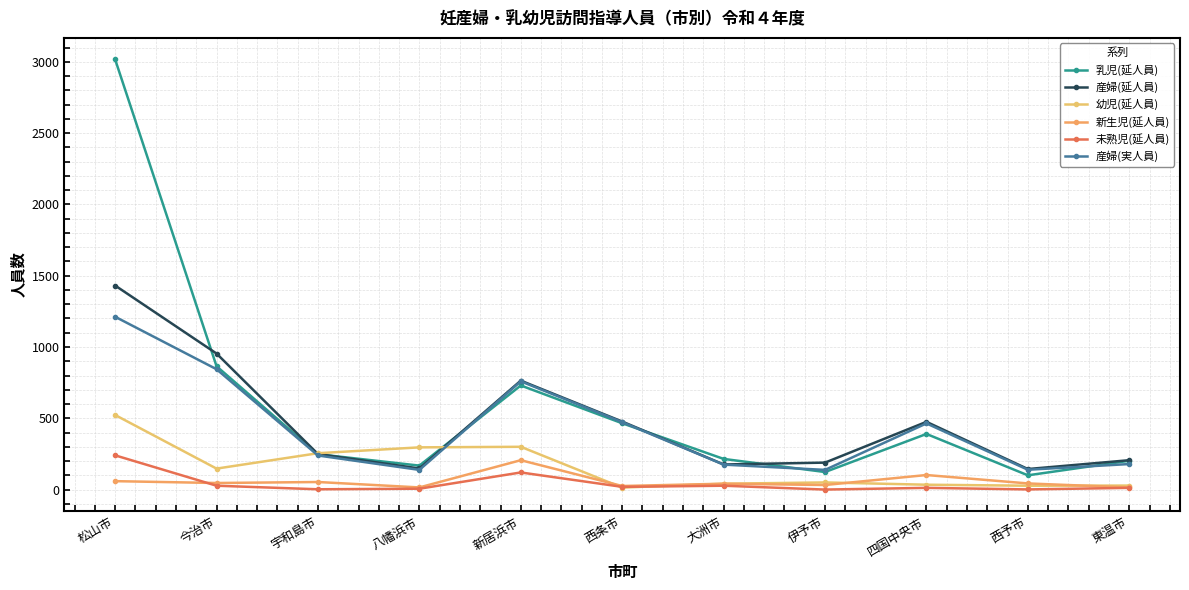

Where do 乳児(延人員) and 幼児(延人員) first cross each other?

今治市 and 宇和島市